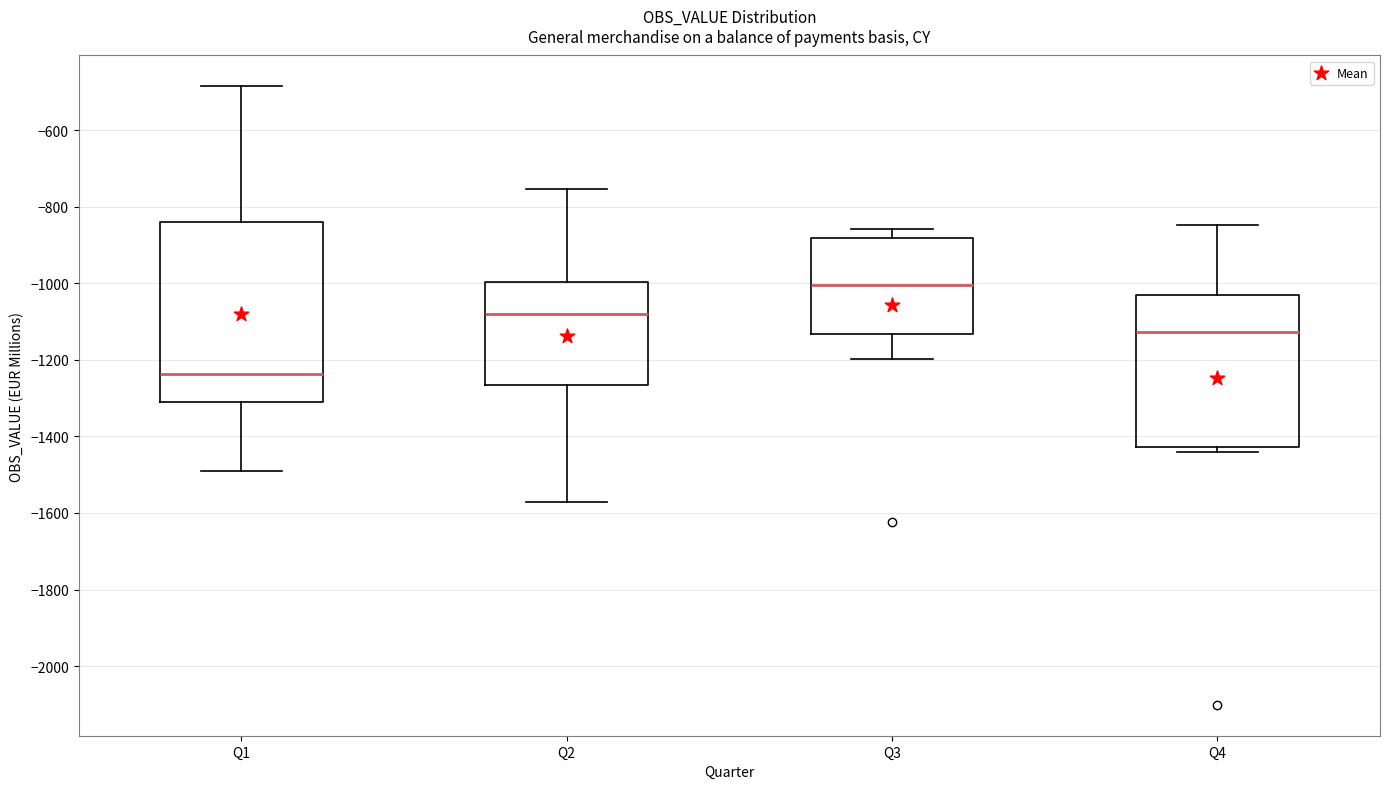

Reading left to right, transcribe this box plot: for each box, give where its median line is, the range the box spans, and where its two whiskers end, as read against the y-axis. The values are not printed on the chart, so give them approximately, as read against the axis.

Q1: median -1240, box -1320 to -840, whiskers -1480 to -480
Q2: median -1080, box -1260 to -1000, whiskers -1580 to -760
Q3: median -1000, box -1140 to -880, whiskers -1200 to -860
Q4: median -1120, box -1420 to -1040, whiskers -1440 to -840